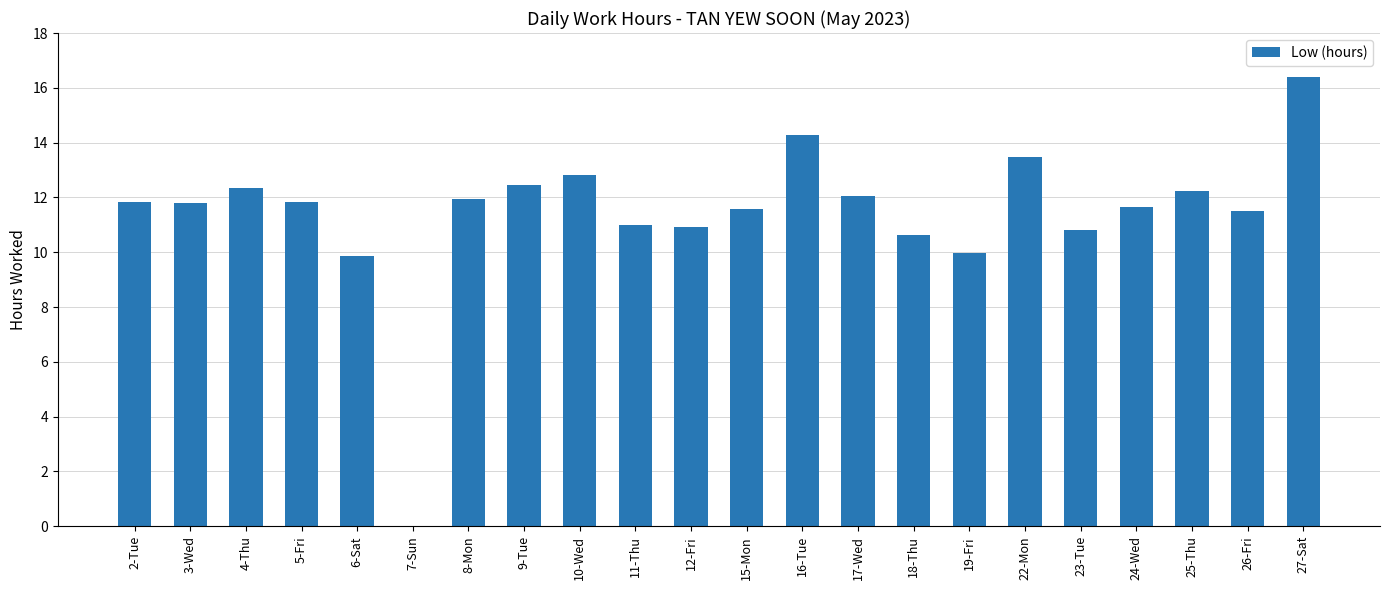

What is the ratio of the value at 4-Thu to the value at 26-Fri?

1.1